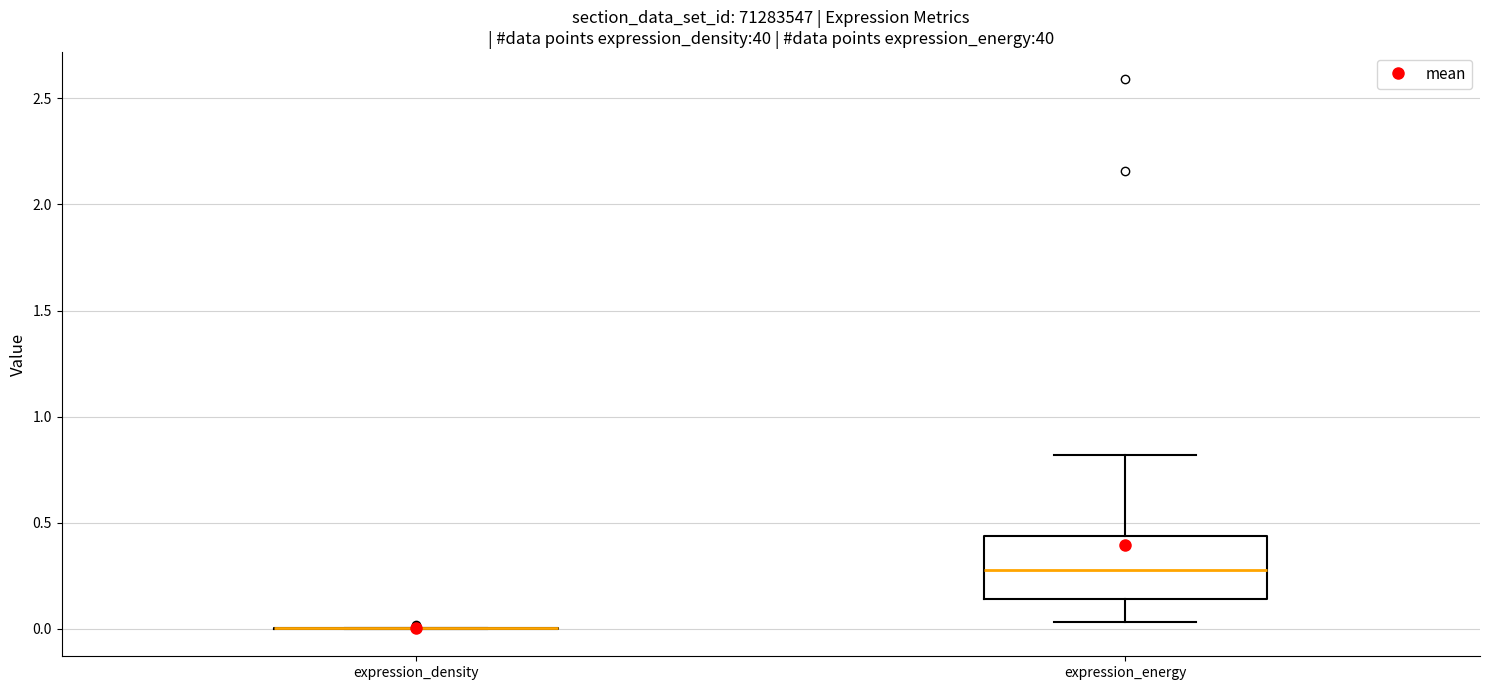

Reading left to right, transcribe this box plot: for each box, give where its median line is, the range the box spans, and where its two whiskers end, as read against the y-axis. The values are not printed on the chart, so give them approximately, as read against the axis.

expression_density: box collapsed to a line at 0.00, whiskers 0.00 to 0.00
expression_energy: median 0.30, box 0.15 to 0.45, whiskers 0.05 to 0.80